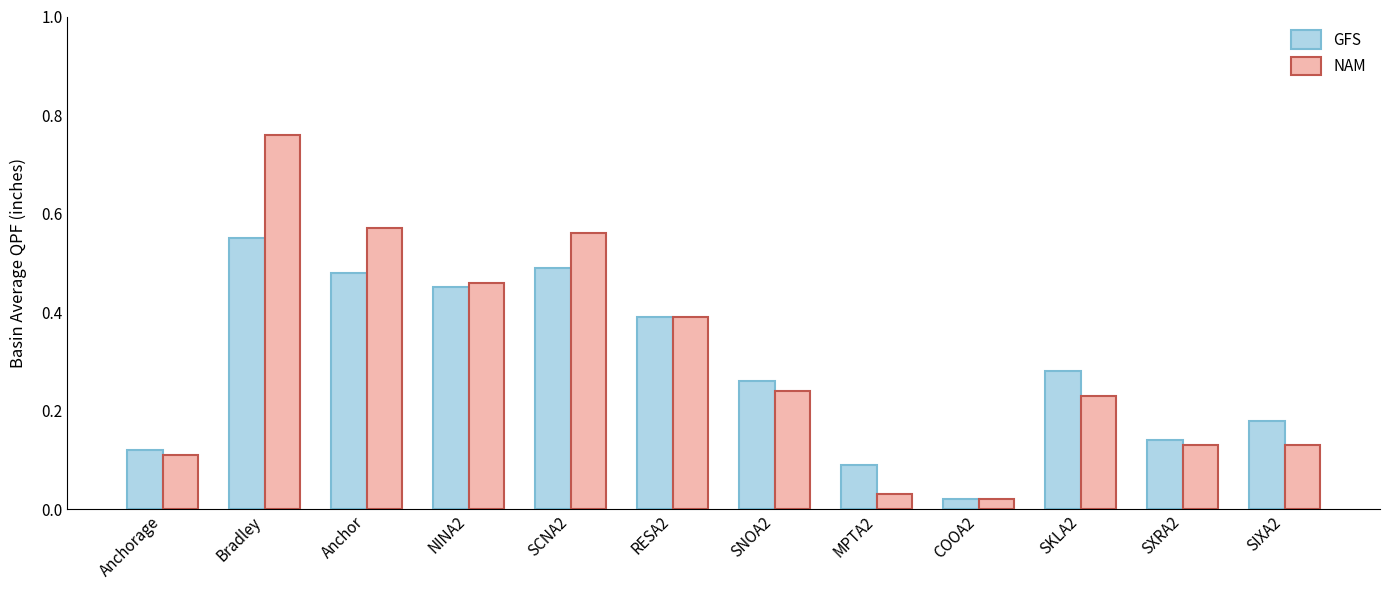

At Anchor, list the series in order from smallest to largest.

GFS, NAM